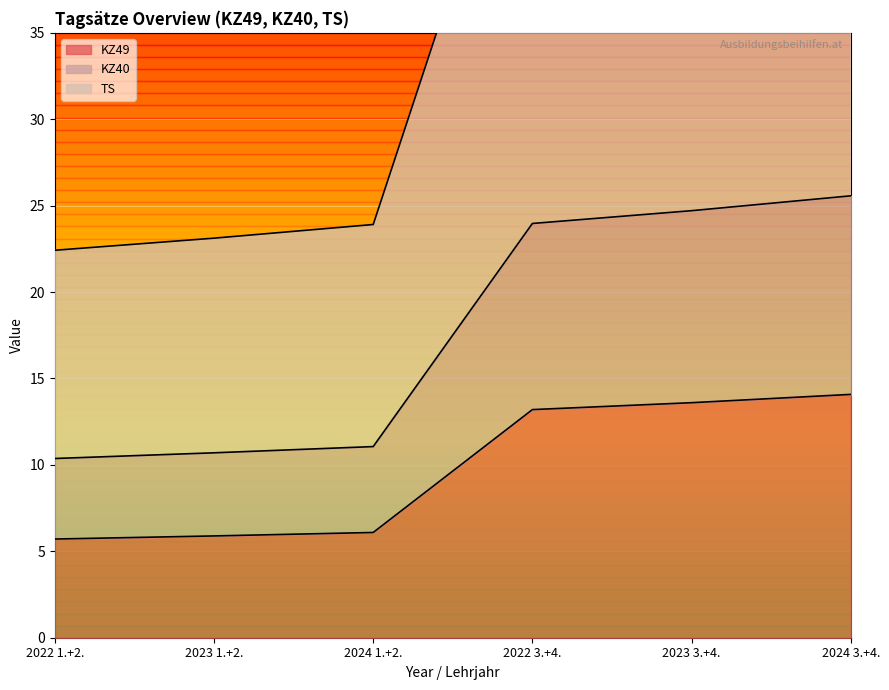

Reading right to left, extract all data points from this chart.

KZ49: 14.1	13.6	13.2	6.1	5.9	5.7
KZ40: 25.6	24.7	24.0	11.1	10.7	10.4
TS: 55.3	53.4	51.8	23.9	23.1	22.4